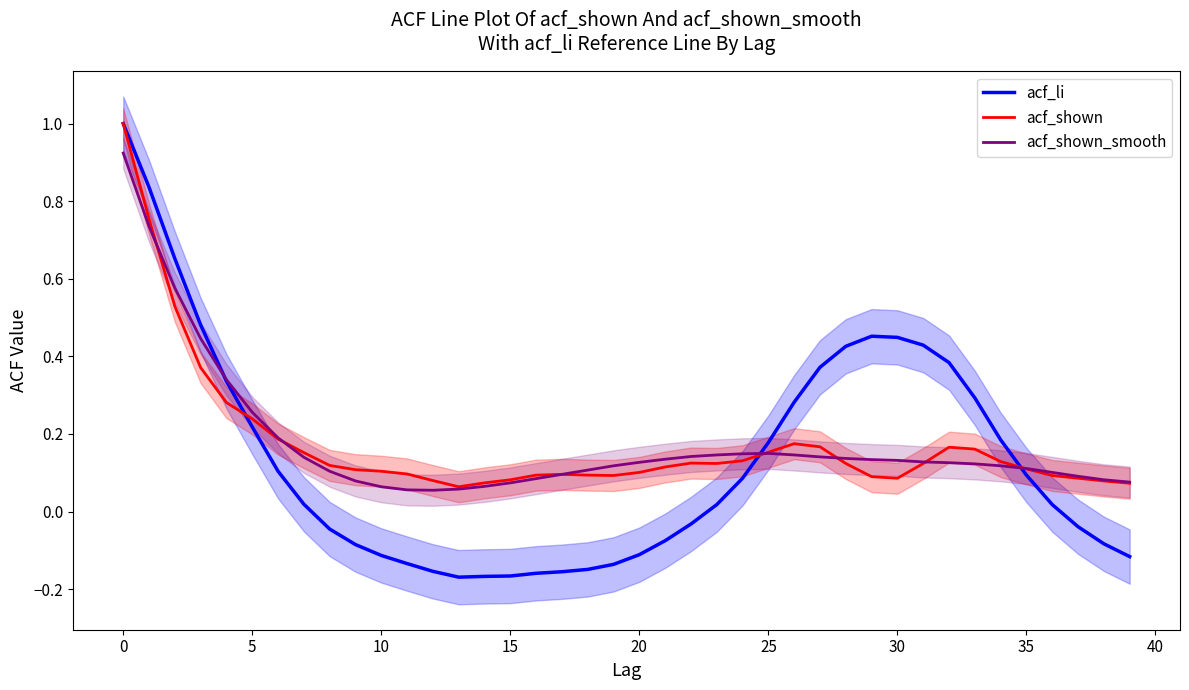

What is the highest value of the acf_shown series?

1.0